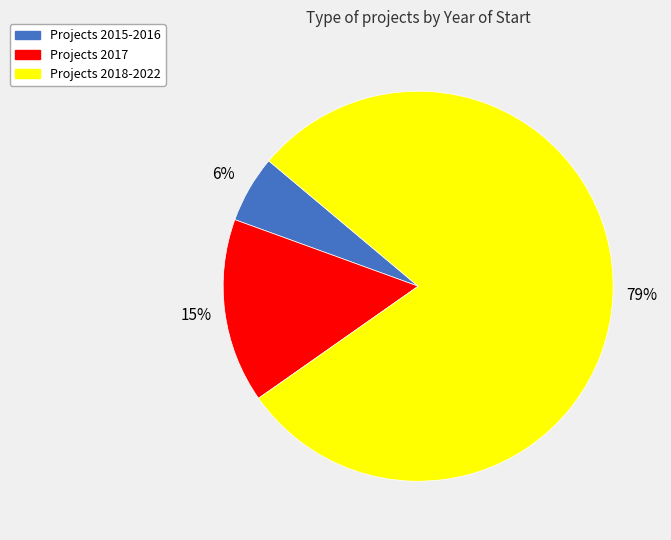

To the nearest percent, what is the average slice percentage?

33%